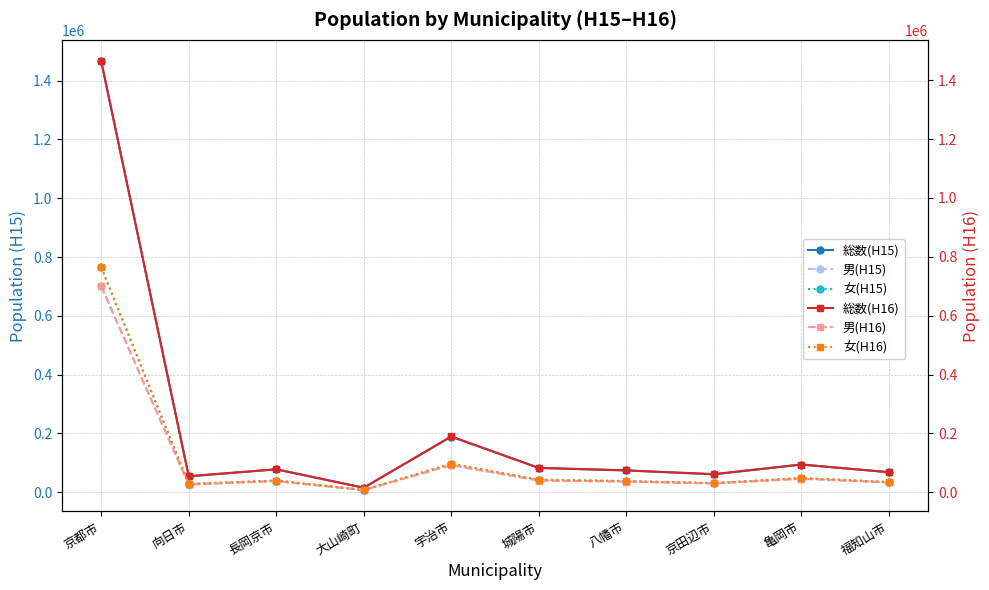

What is the lowest value of the 女(H16) series?

7768